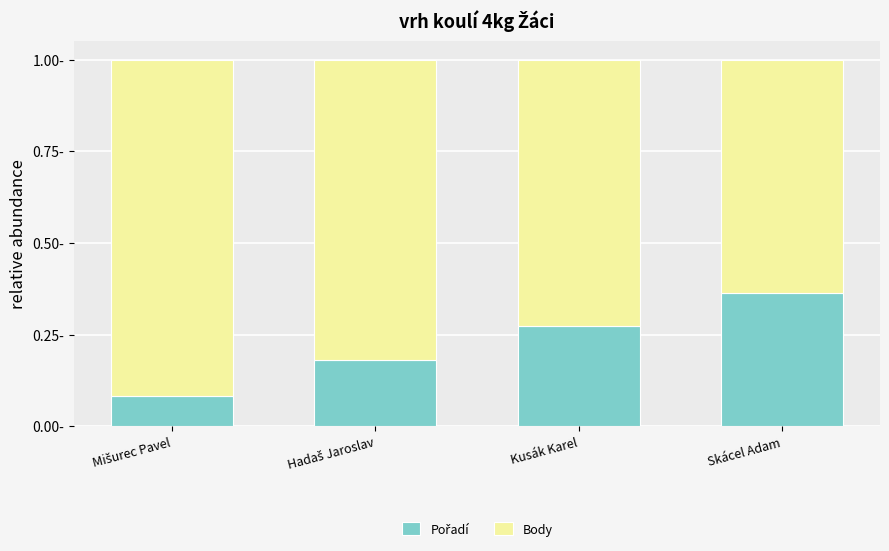

Does the chart contain any negative values?

No